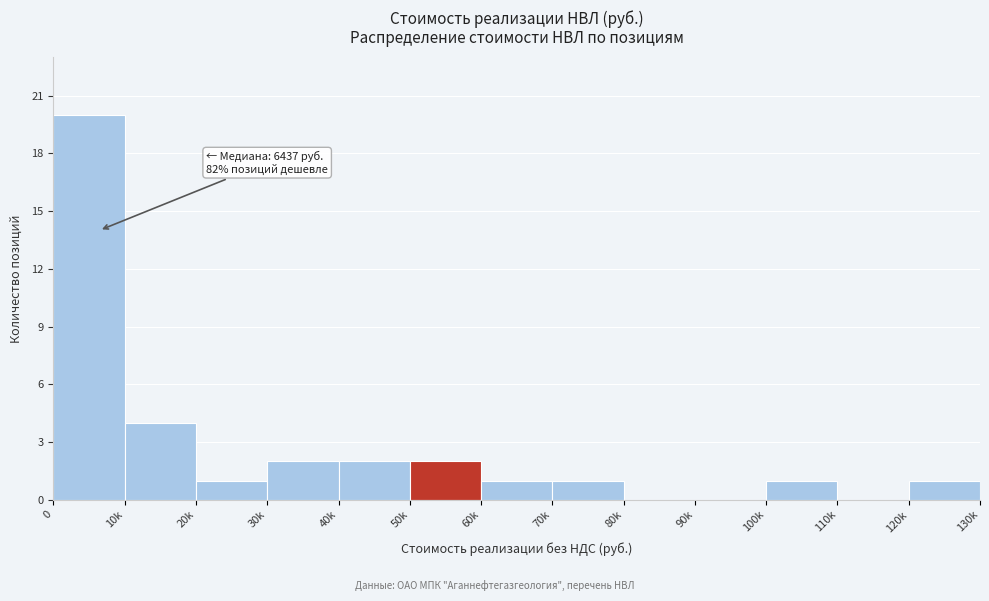

Reading left to right, list all the values displayed in this chart.

0=20	10k=4	20k=1	30k=2	40k=2	50k=2	60k=1	70k=1	80k=0	90k=0	100k=1	110k=0	120k=1